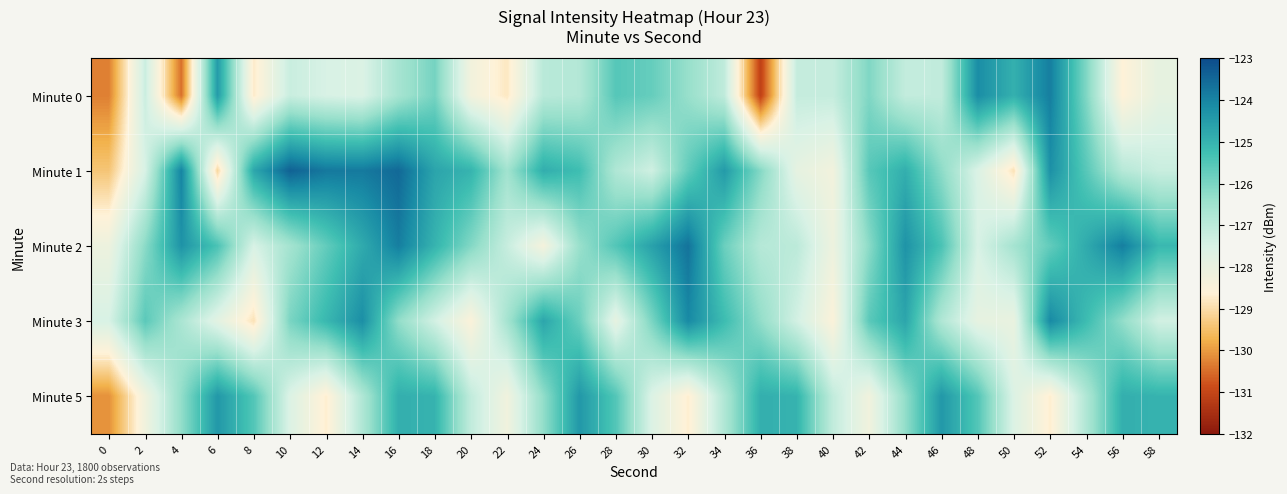

What is the difference between the highest and lowest values at 8?

4.2